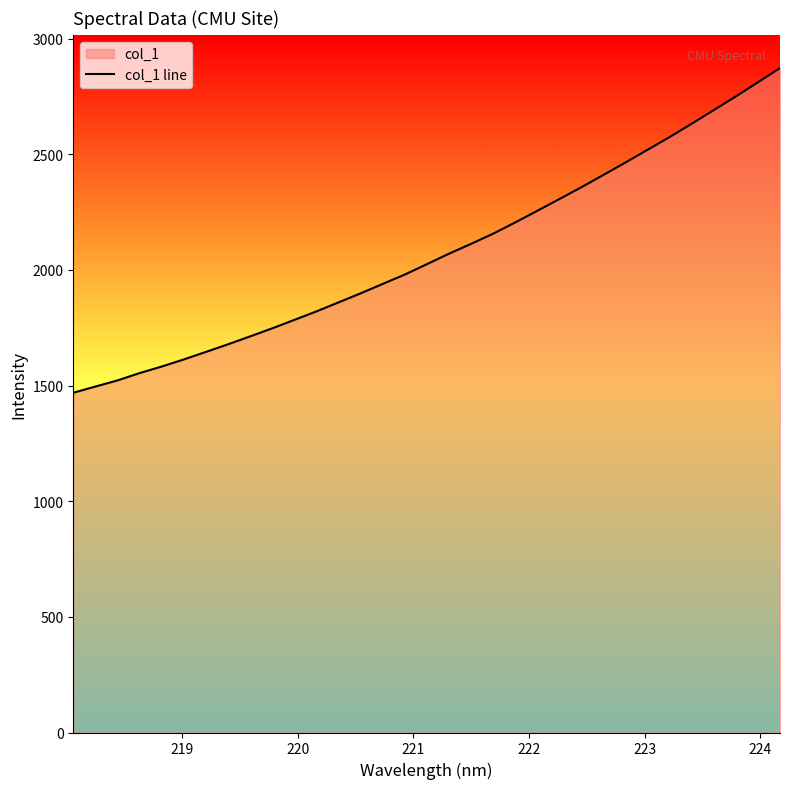

What is the greatest value displayed?

2873.1